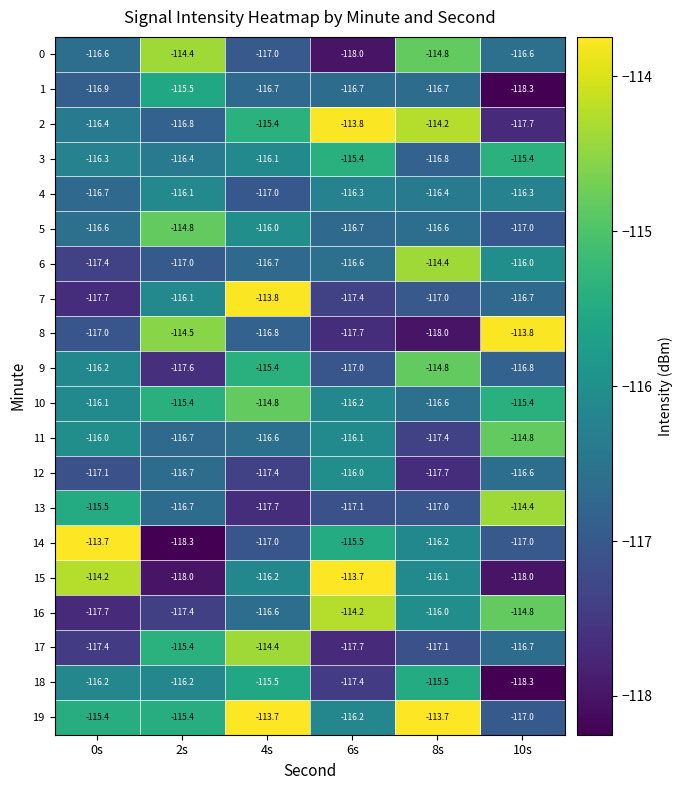

What is the smallest value displayed?

-118.3